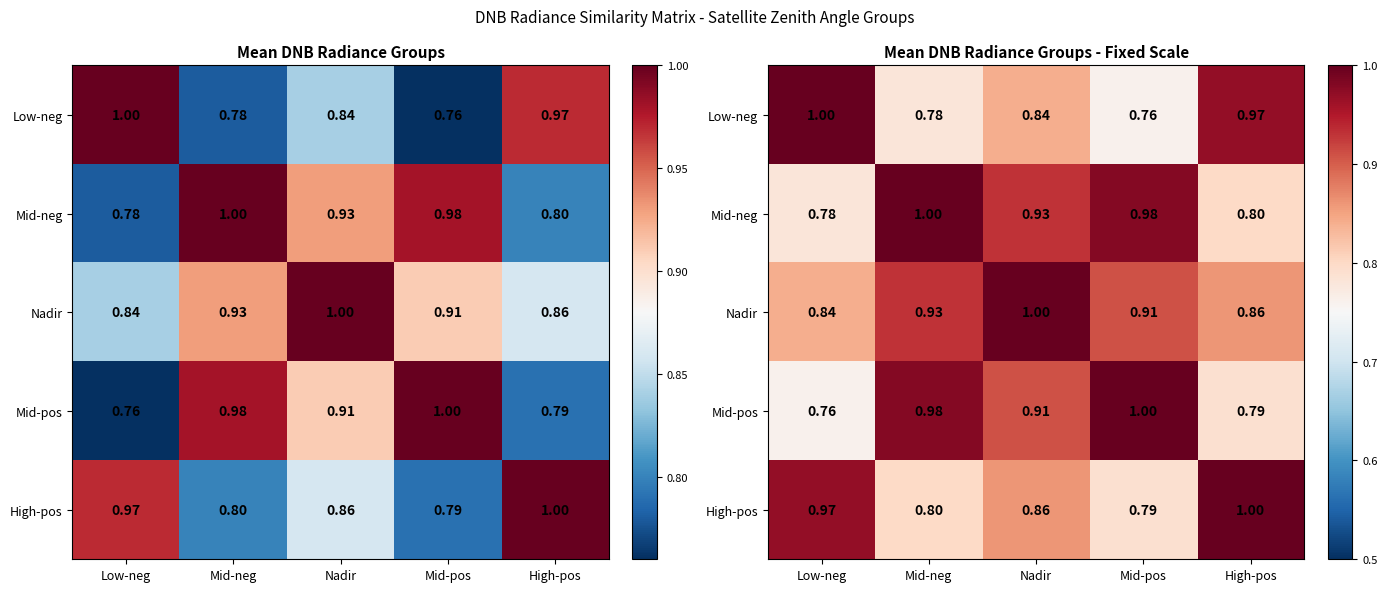

What is the highest value of the Mid-pos series?

1.0